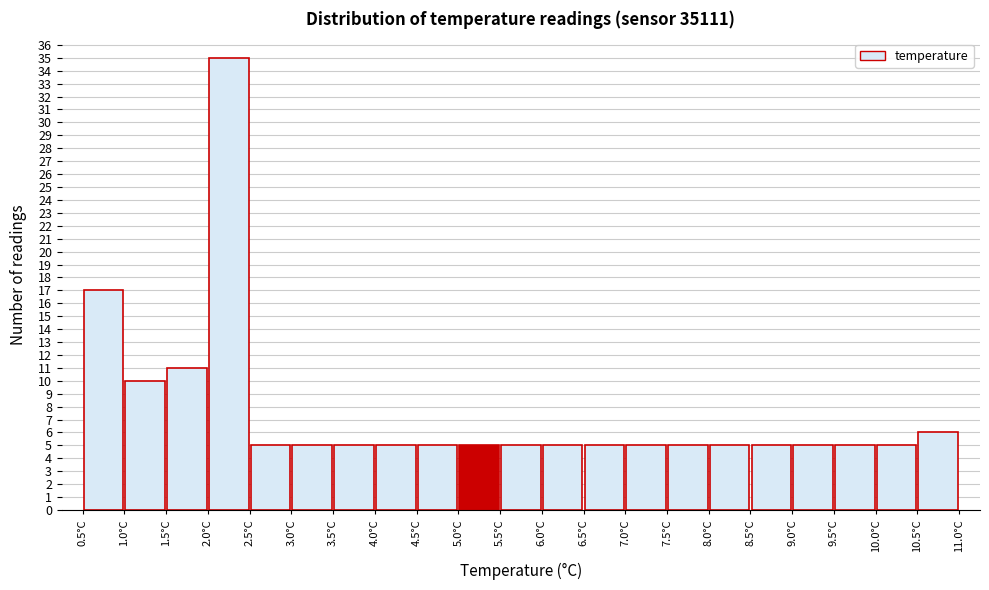

Reading left to right, list every bar in this chart as the range it spans on the x-axis followed by its height. The values are not printed on the chart, so give them approximately, as read against the axis.

0.5 to 1.0: 17
1.0 to 1.5: 10
1.5 to 2.0: 11
2.0 to 2.5: 35
2.5 to 3.0: 5
3.0 to 3.5: 5
3.5 to 4.0: 5
4.0 to 4.5: 5
4.5 to 5.0: 5
5.0 to 5.5: 5
5.5 to 6.0: 5
6.0 to 6.5: 5
6.5 to 7.0: 5
7.0 to 7.5: 5
7.5 to 8.0: 5
8.0 to 8.5: 5
8.5 to 9.0: 5
9.0 to 9.5: 5
9.5 to 10.0: 5
10.0 to 10.5: 5
10.5 to 11.0: 6